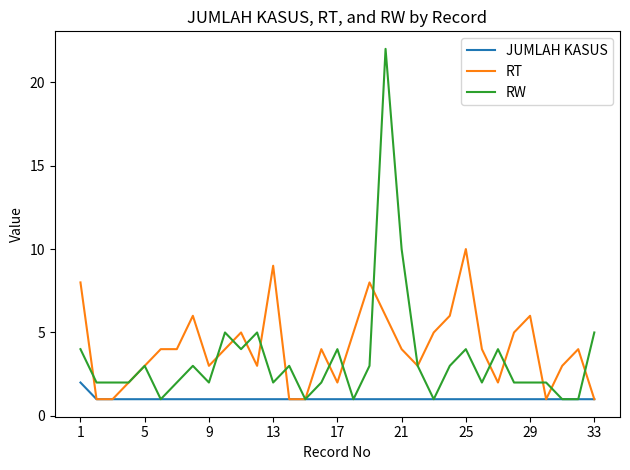

Reading left to right, list all the values displayed in this chart.

JUMLAH KASUS: 2	1	1	1	1	1	1	1	1	1	1	1	1	1	1	1	1	1	1	1	1	1	1	1	1	1	1	1	1	1	1	1	1
RT: 8	1	1	2	3	4	4	6	3	4	5	3	9	1	1	4	2	5	8	6	4	3	5	6	10	4	2	5	6	1	3	4	1
RW: 4	2	2	2	3	1	2	3	2	5	4	5	2	3	1	2	4	1	3	22	10	3	1	3	4	2	4	2	2	2	1	1	5